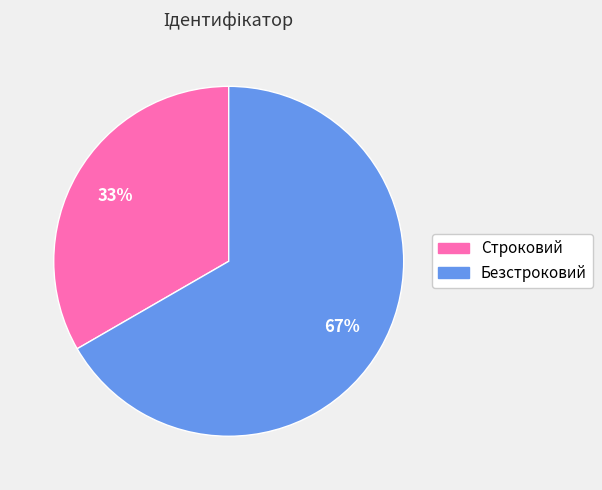

True or false: Безстроковий accounts for 81% of the total.

False